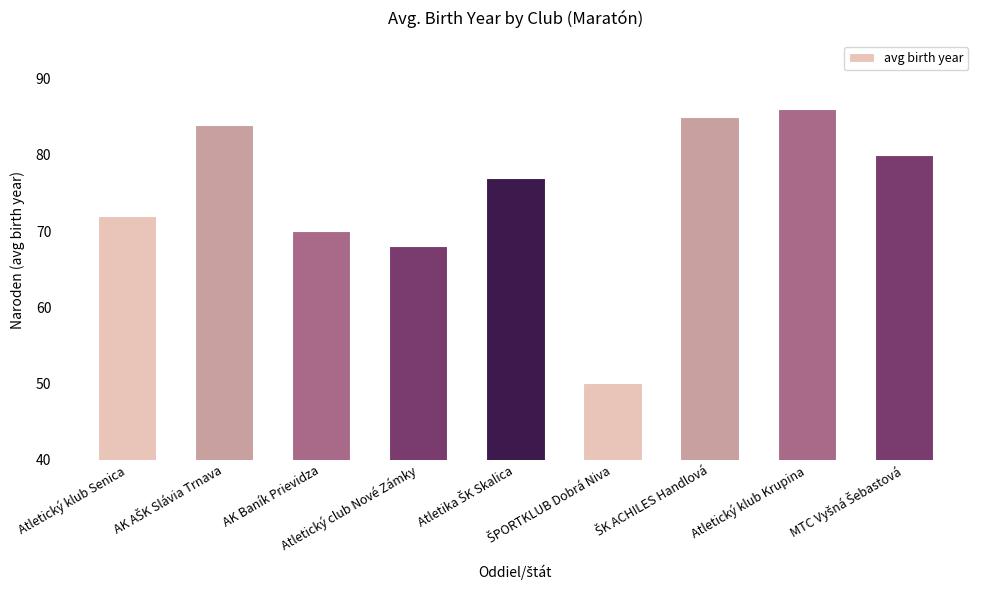

What is the average value?

75